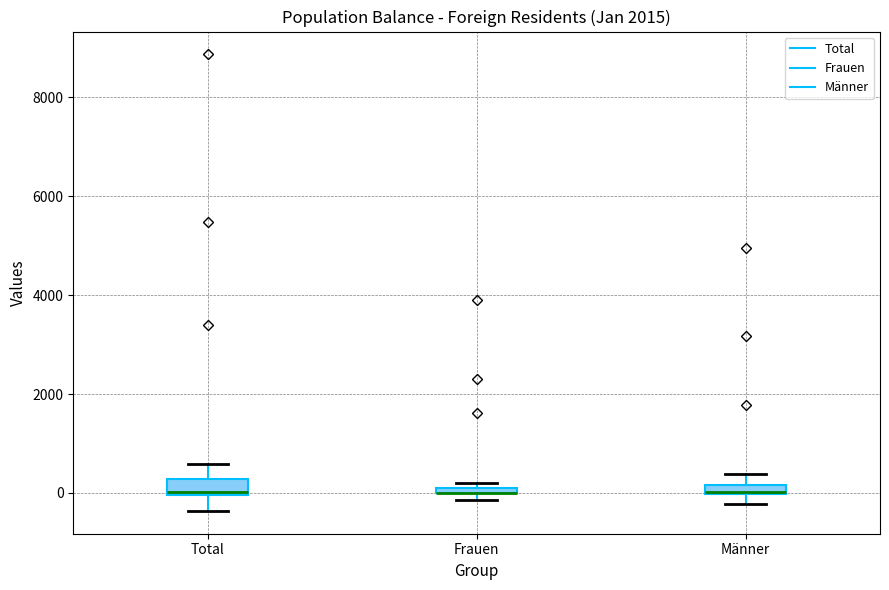

Where is the lower edge of the box for Frauen on the y-axis? The values are not printed on the chart, so give them approximately, as read against the axis.

0